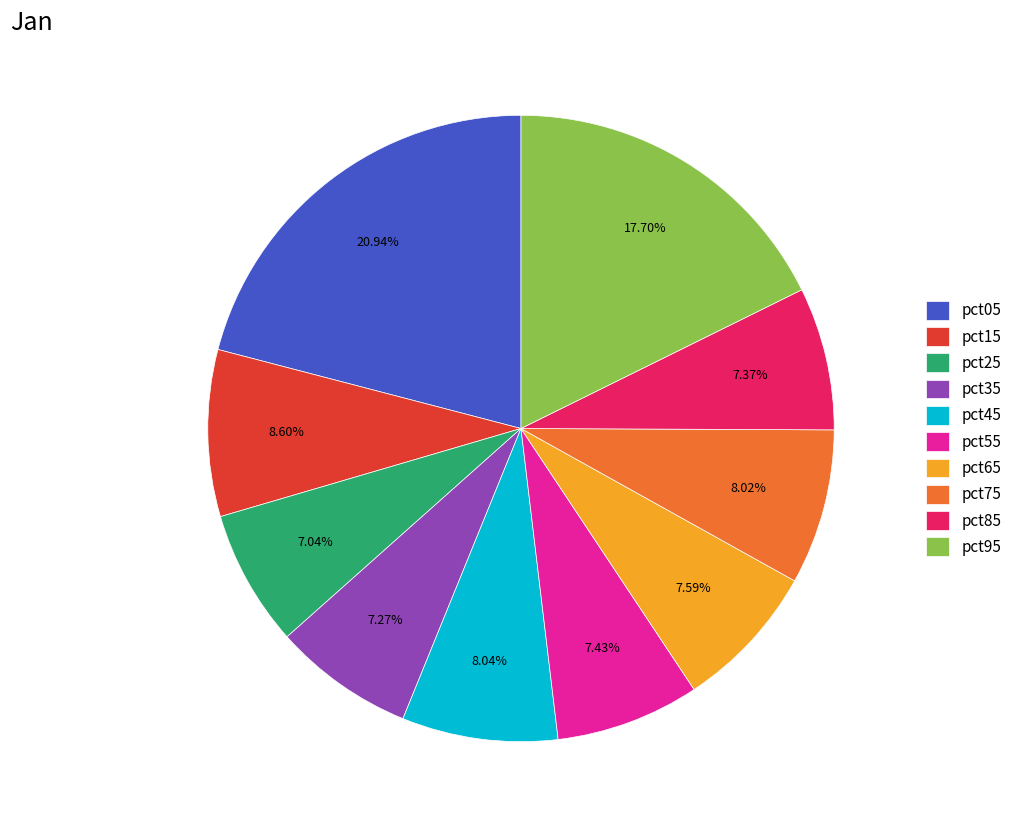

Which slice is the largest?

pct05